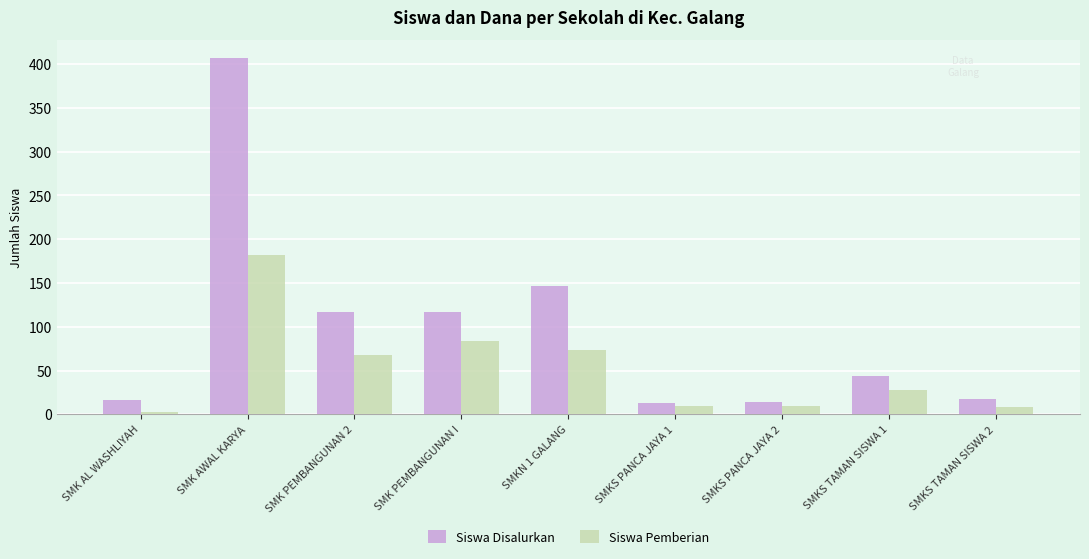

What is the label of the 6th bar from the left?

SMKS PANCA JAYA 1